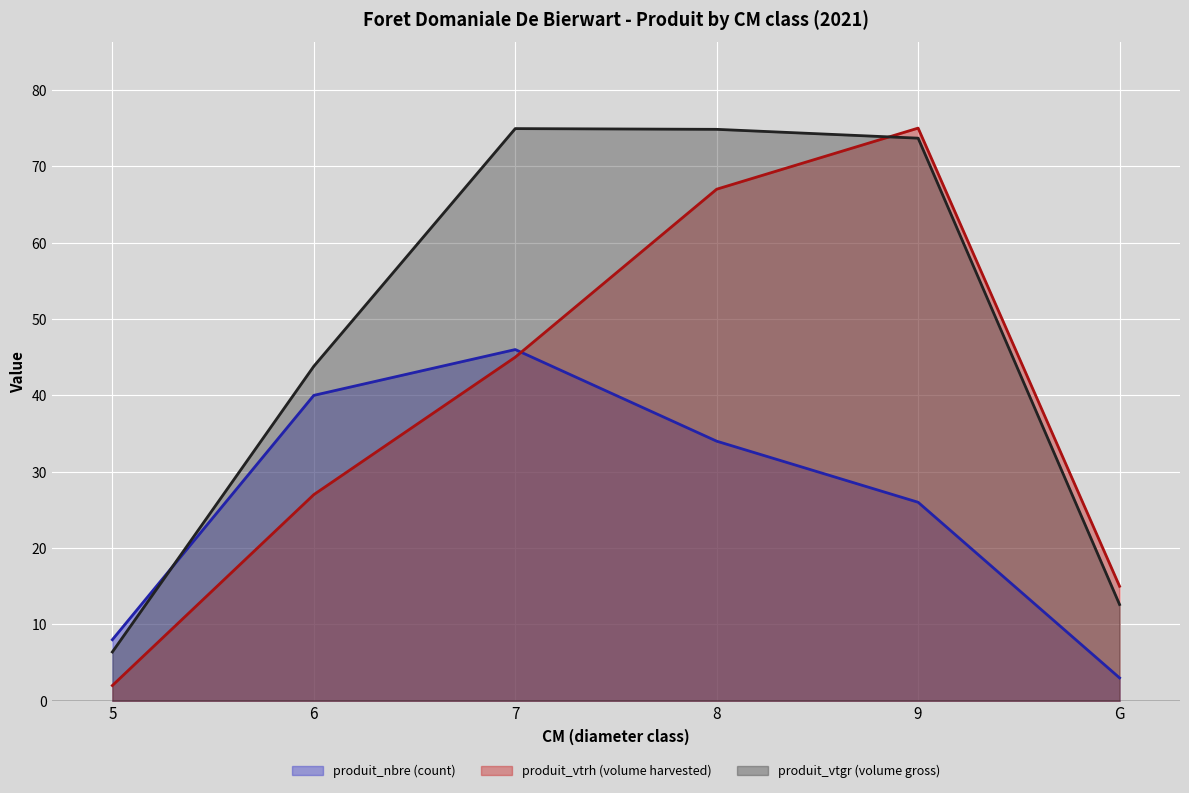

What position from the left is 6?

2